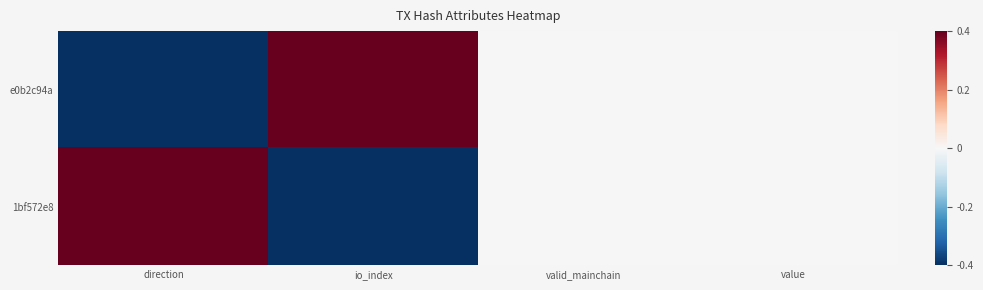

Reading right to left, transcribe all the data shown in this chart.

e0b2c94a: value=0.0	valid_mainchain=0.0	io_index=0.4	direction=-0.4
1bf572e8: value=0.0	valid_mainchain=0.0	io_index=-0.4	direction=0.4